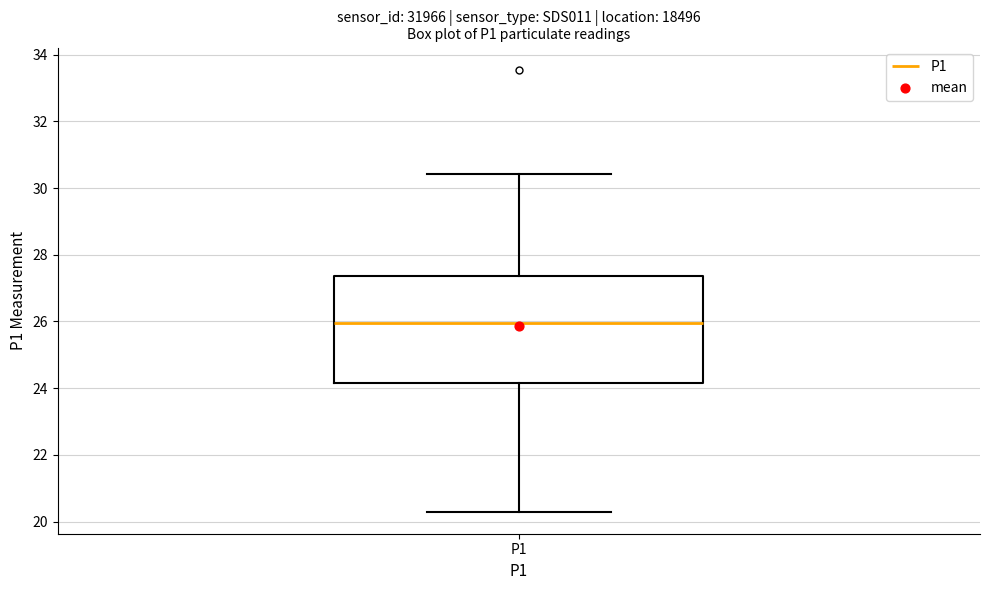

Transcribe this box plot: give where the median line is, the range the box spans, and where the two whiskers end, as read against the y-axis. The values are not printed on the chart, so give them approximately, as read against the axis.

median 26.0, box 24.2 to 27.4, whiskers 20.4 to 30.4